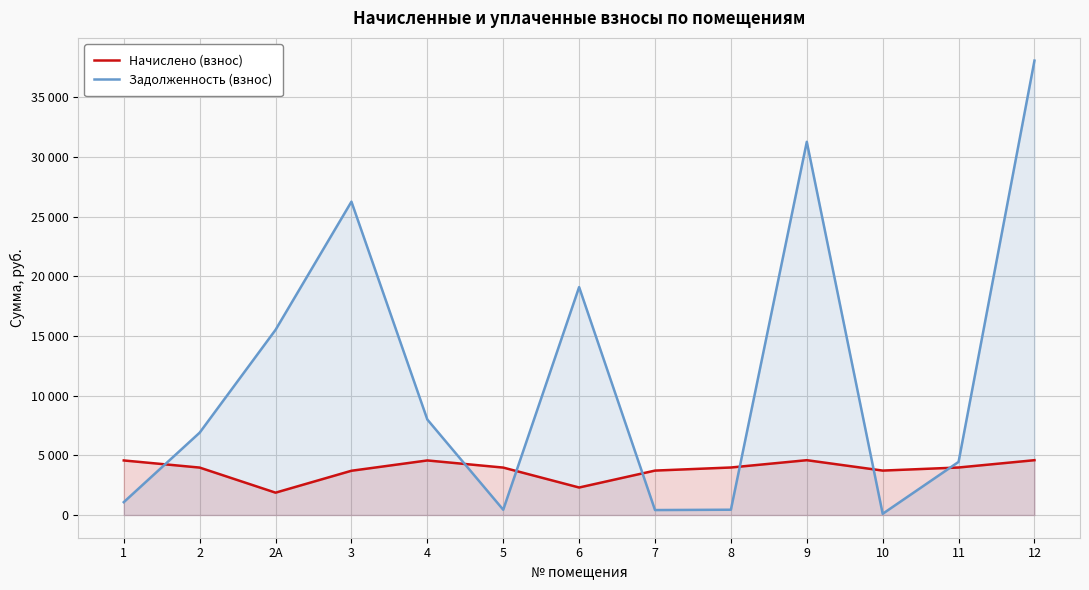

Which category has the highest value across all series?

12